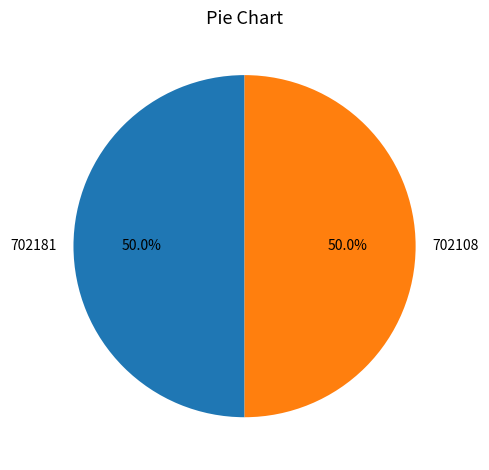

Approximately how many times larger is the value at 702181 compared to 702108?

1.0